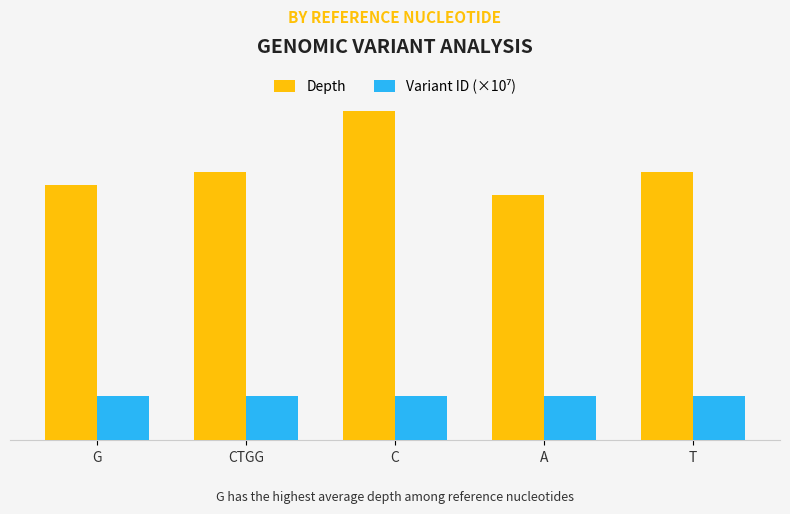

What is the difference between the highest and lowest values at T?

29.2